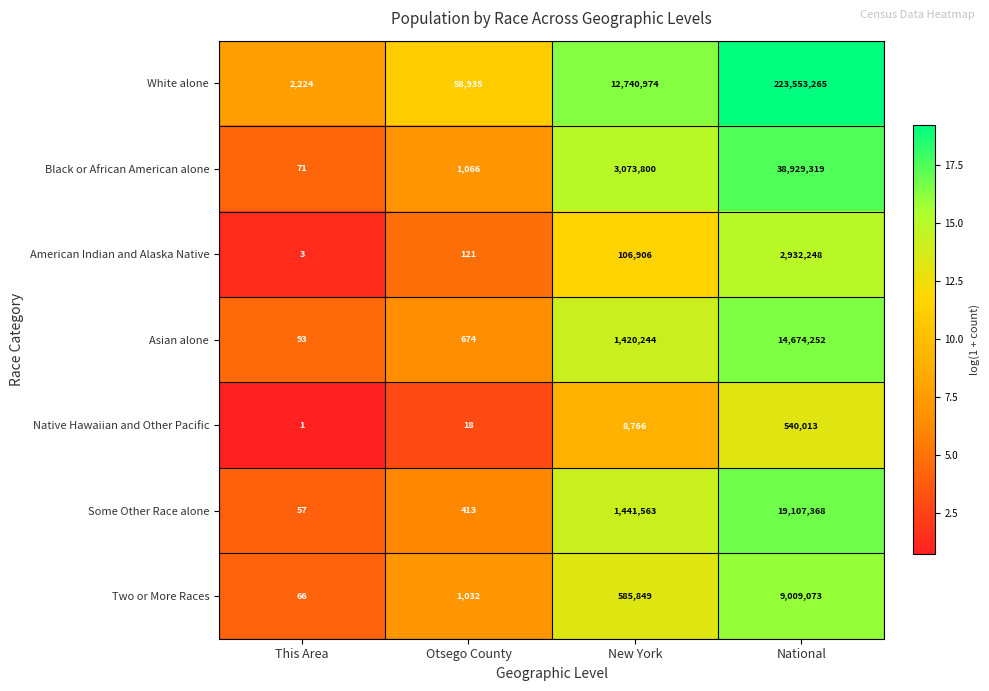

What is the total value across all series at New York?

19378102